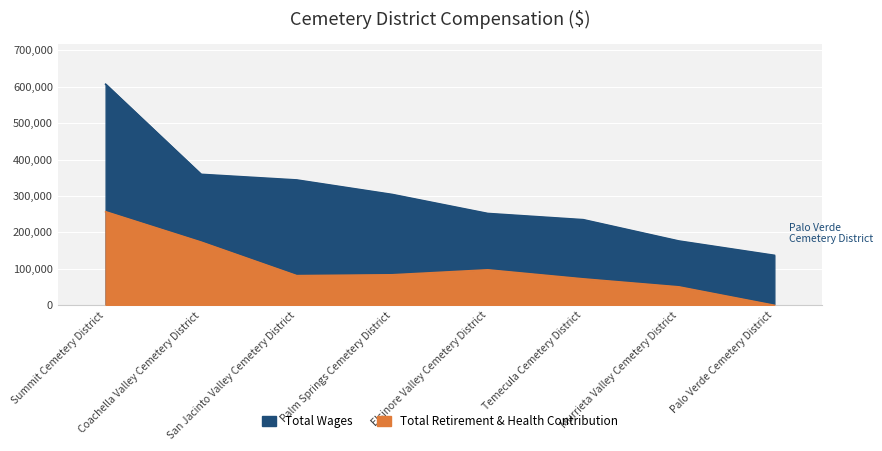

At which label does Total Wages first exceed 304171?

Summit Cemetery District